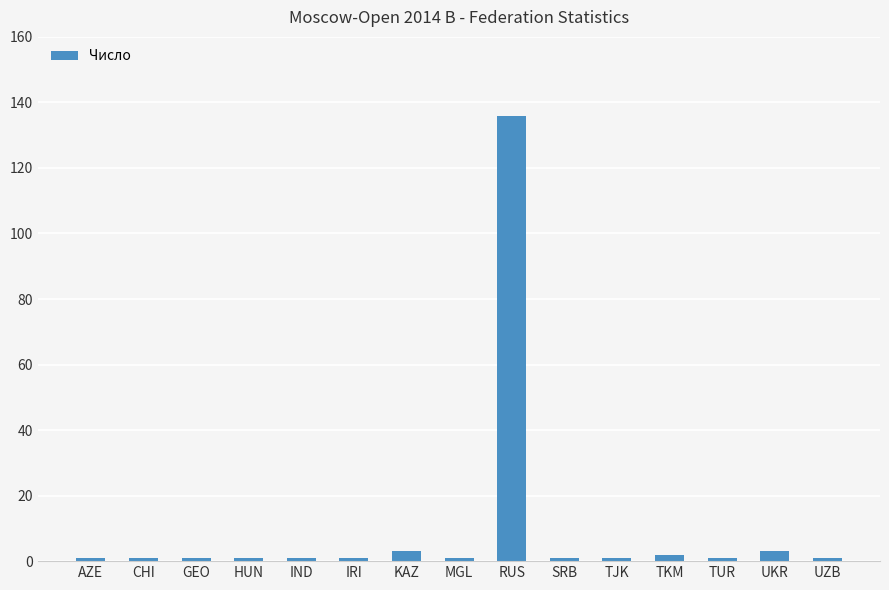

What is the difference between the values at TUR and TKM?

1